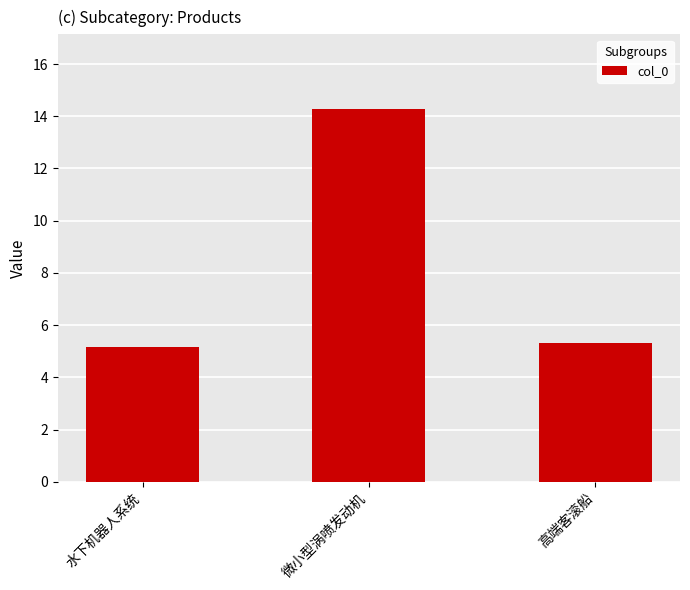

Reading left to right, transcribe all the data shown in this chart.

水下机器人系统=5.2	微小型涡喷发动机=14.3	高端客滚船=5.3